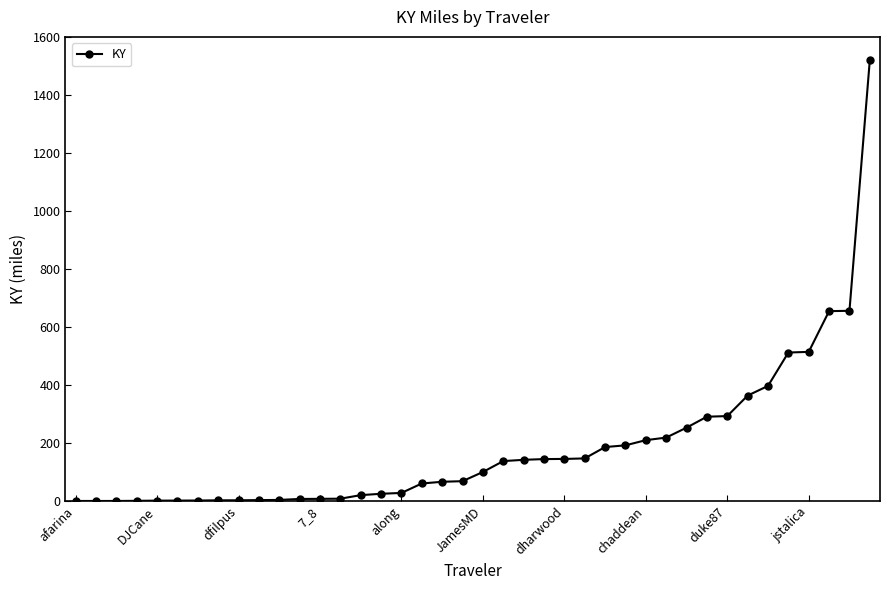

What is the value of the 35th point from the left?

396.9